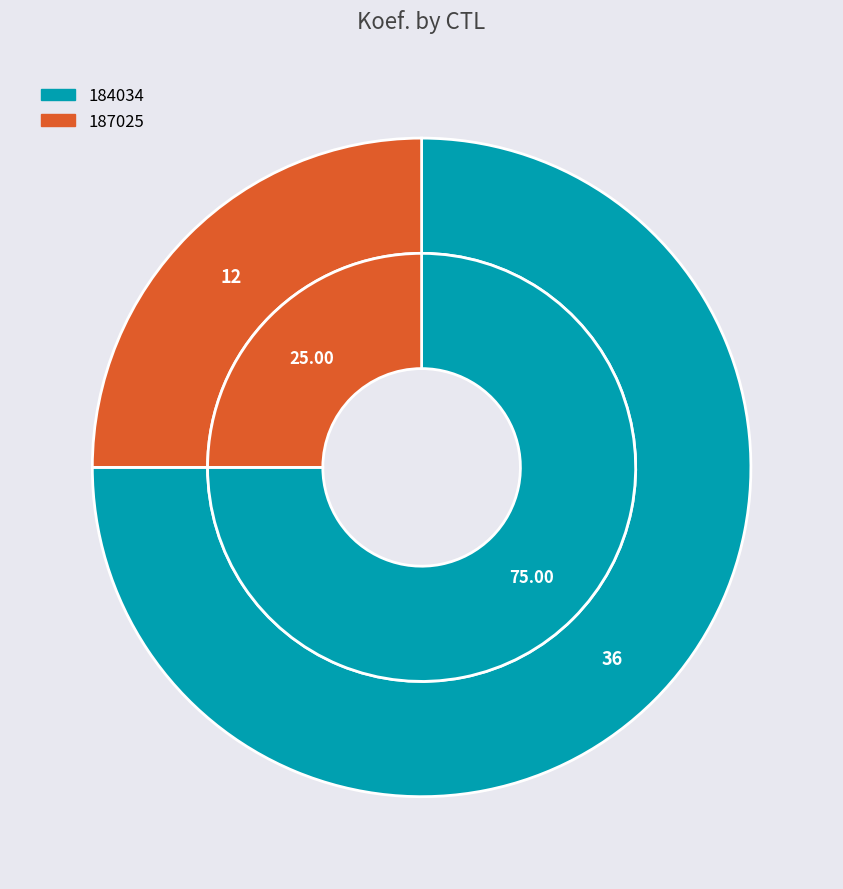

Rank the categories by value from lowest to highest.

187025, 184034